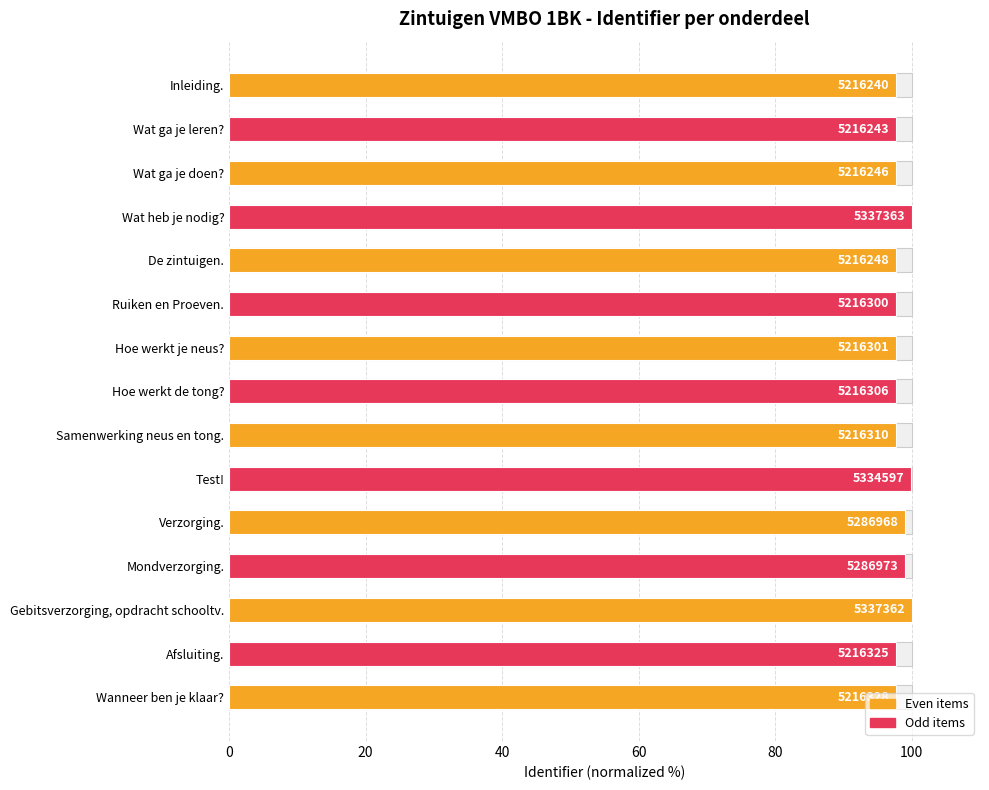

Reading right to left, extract all data points from this chart.

97.7	97.7	100.0	99.1	99.1	99.9	97.7	97.7	97.7	97.7	97.7	100.0	97.7	97.7	97.7